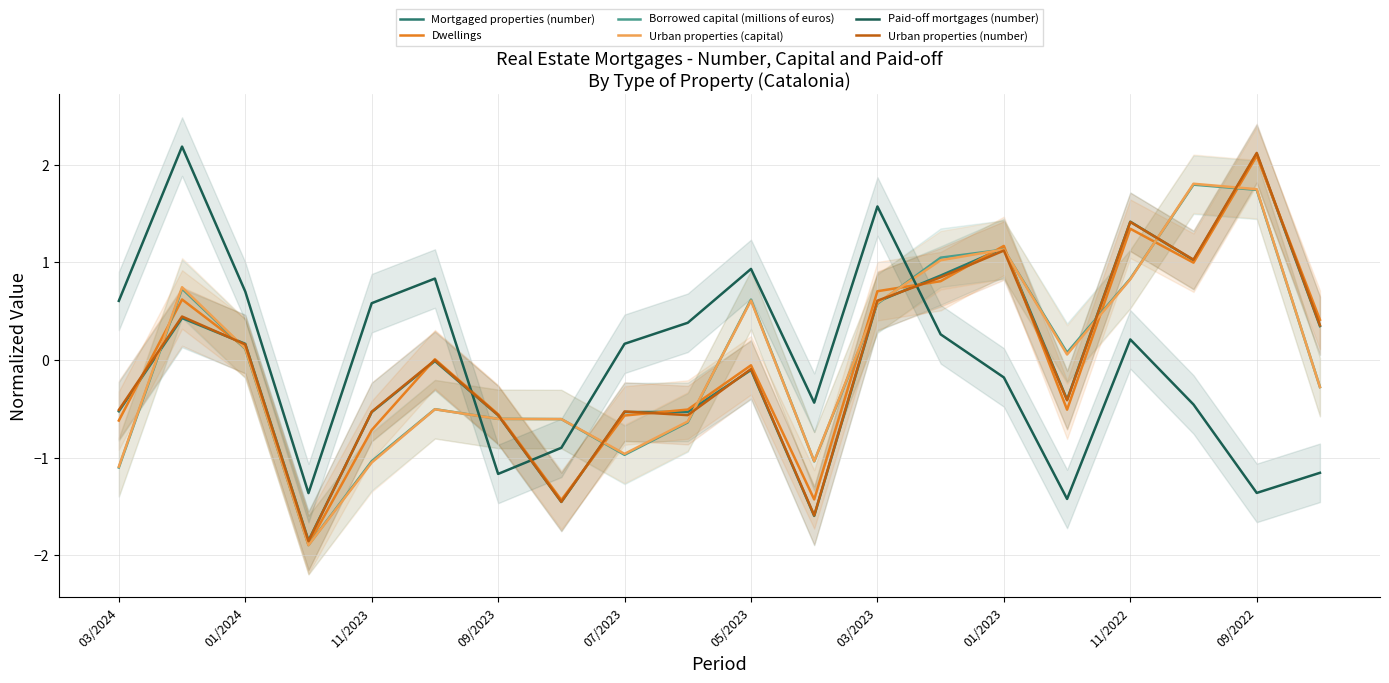

What is the value of the Urban properties (number) point at the 1st from the left?

-0.5